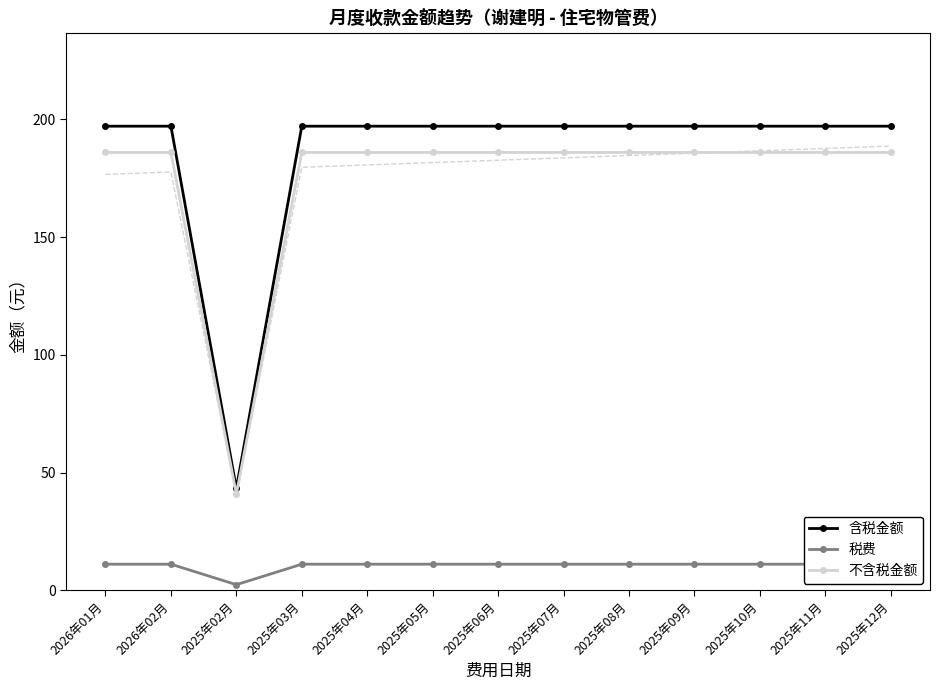

What position from the right is 2025年09月?

4